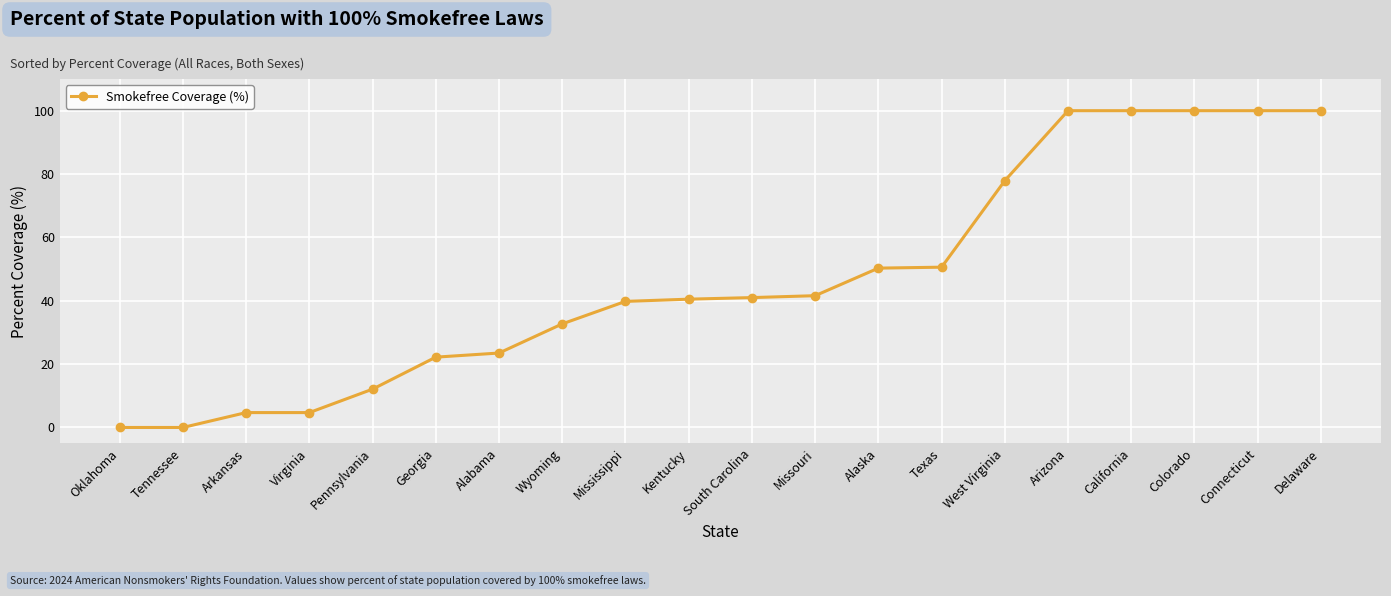

What is the maximum value shown in the chart?

100.0